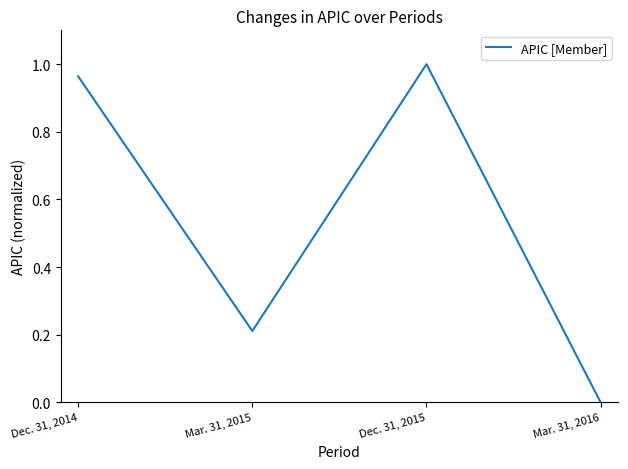

What is the sum of all values?

2.2